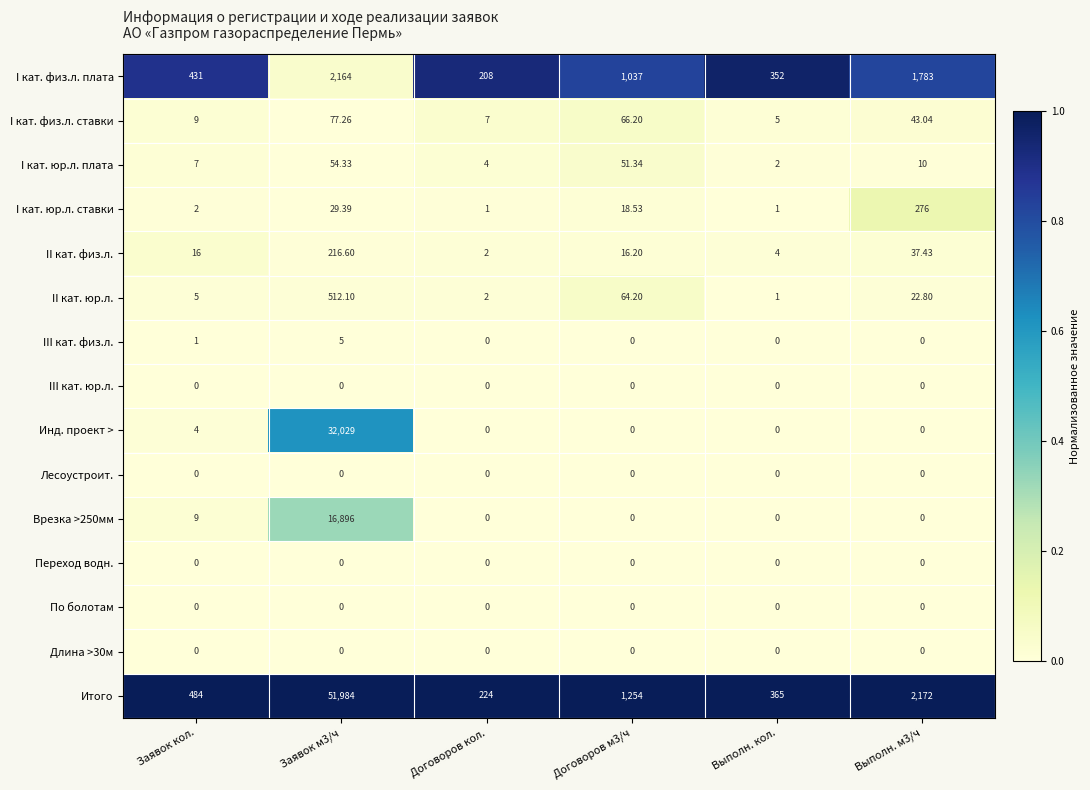

Which series has the largest total across all categories?

Итого